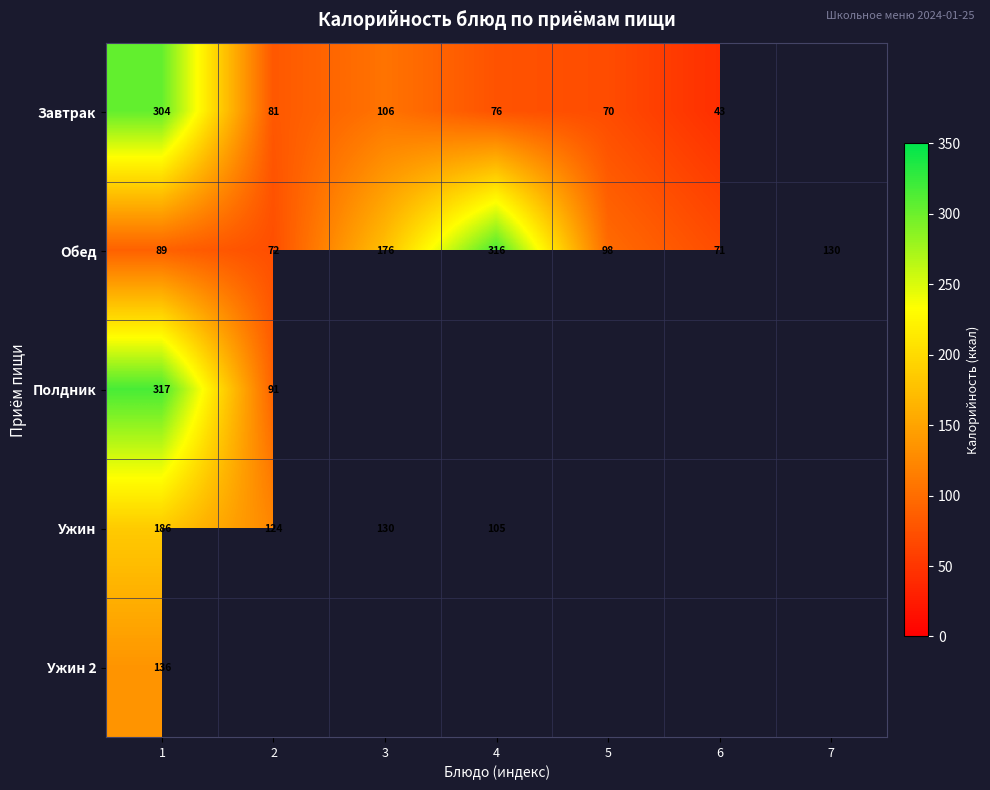

What is the lowest value of the Ужин 2 series?

136.0